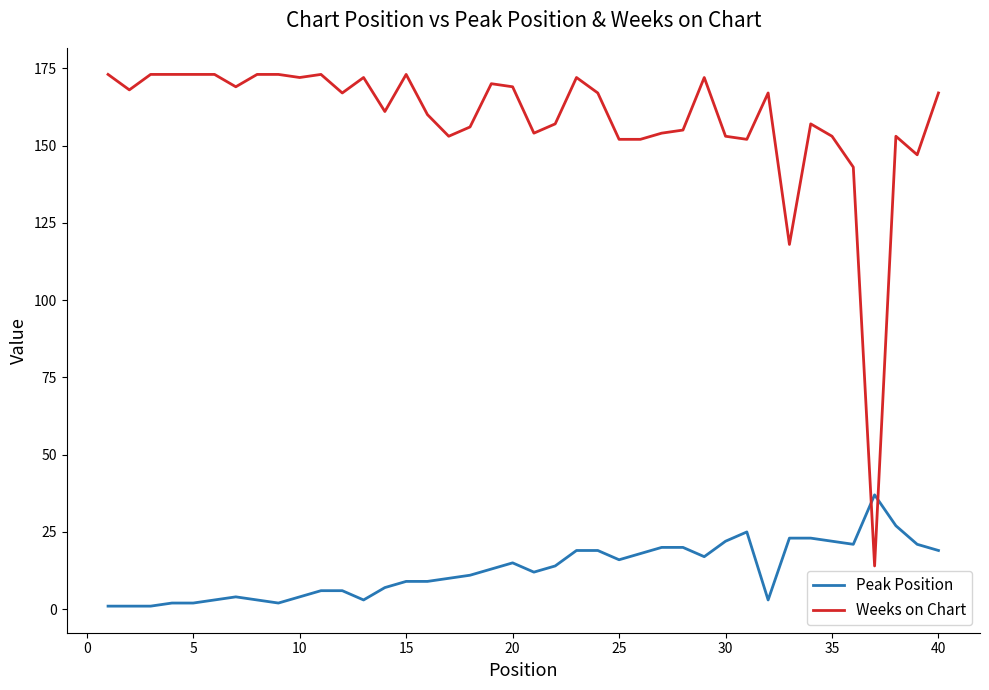

How many distinct data groups are displayed?

2